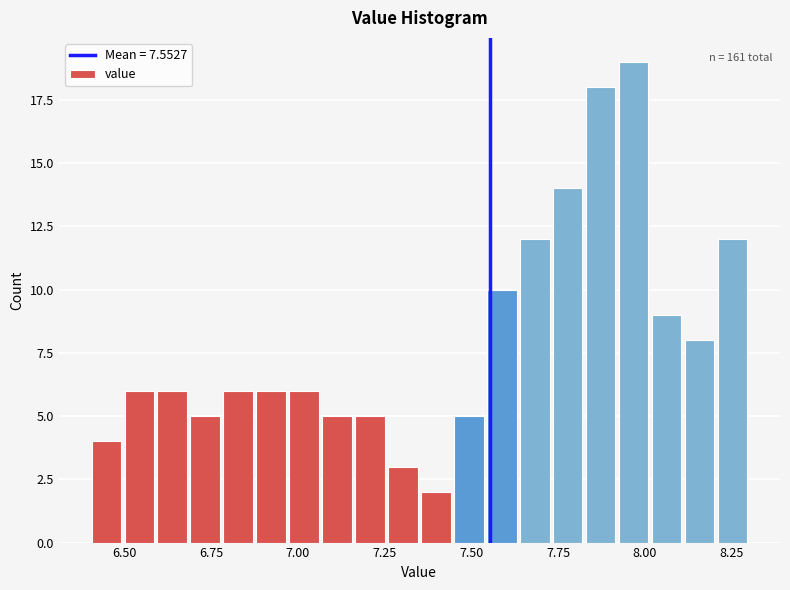

Read against the x-axis, roughly where is the centre of the tallest bar?

7.95